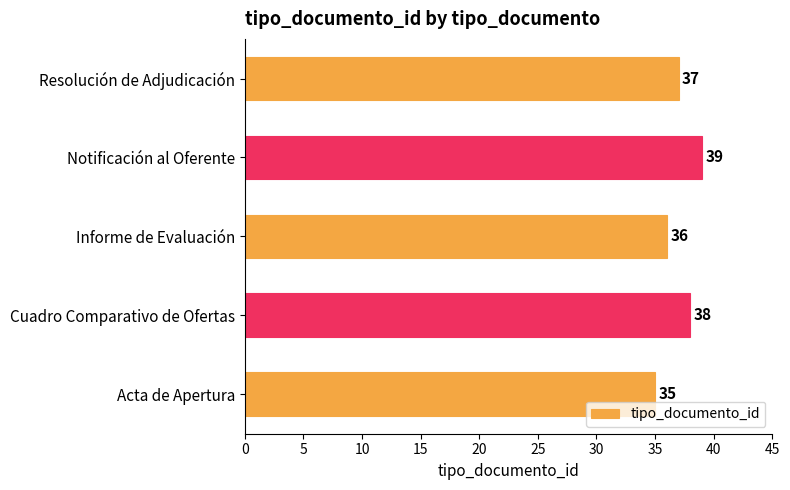

Where is the data nearest to the value 37?

Resolución de Adjudicación